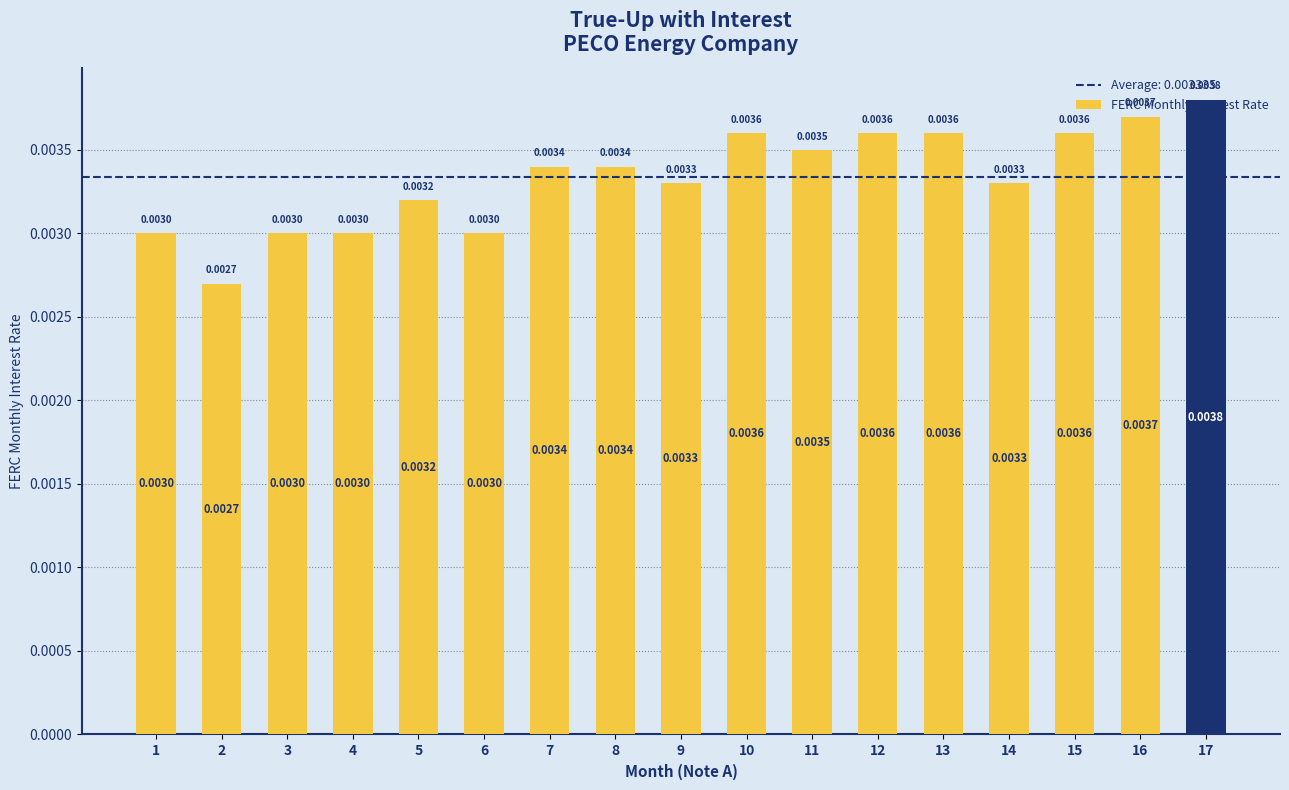

Which category has the highest value across all series?

17